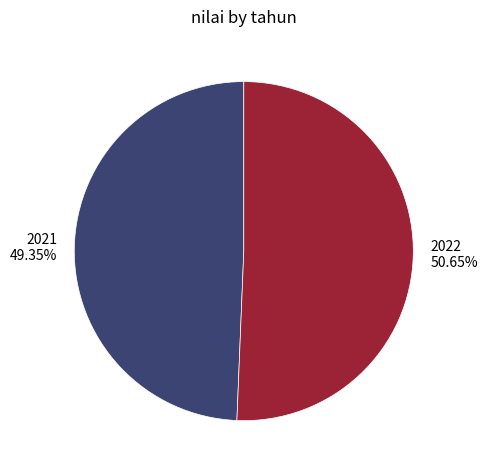

True or false: 2021 accounts for 49% of the total.

True